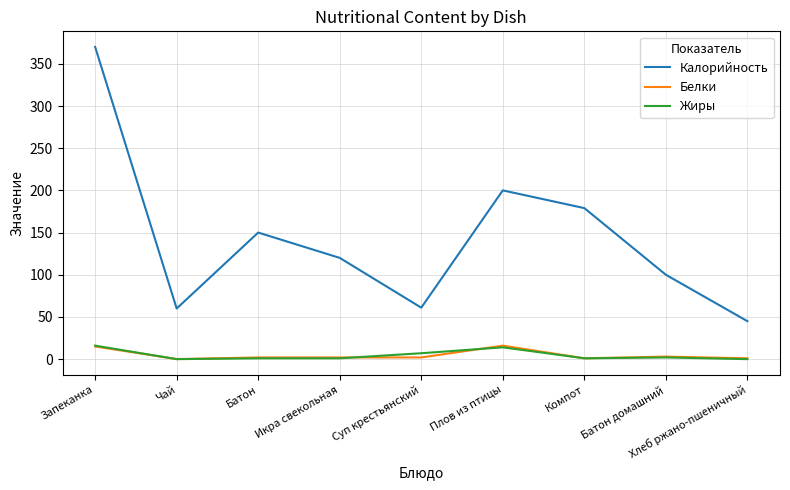

Where does the Жиры series first go above 1?

Запеканка